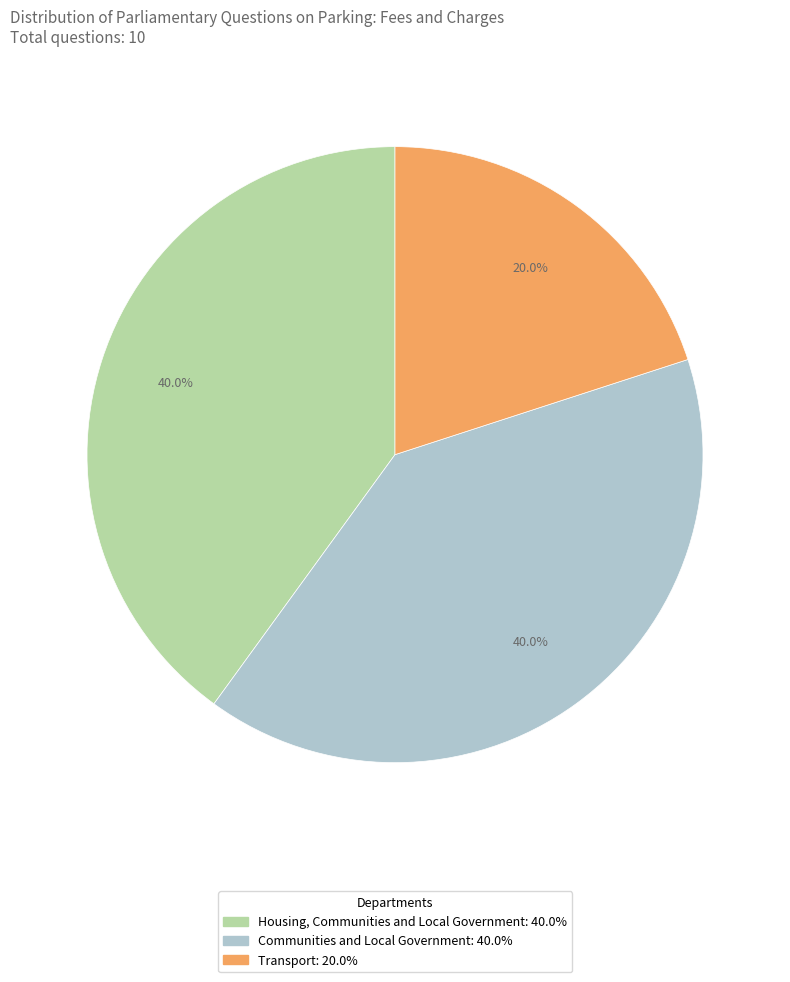

Does any single category account for the majority?

No